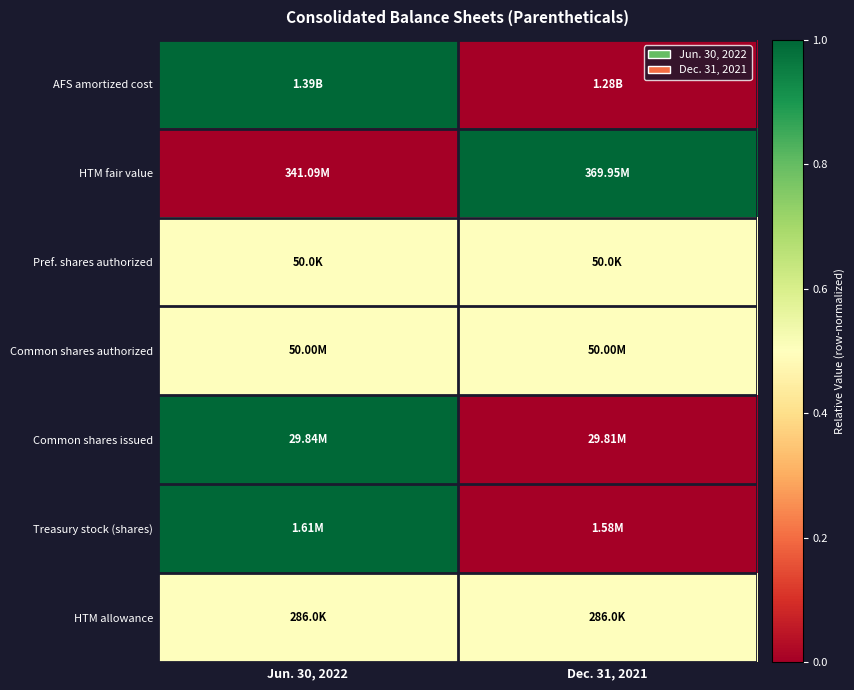

Count the number of data series in this chart.

7